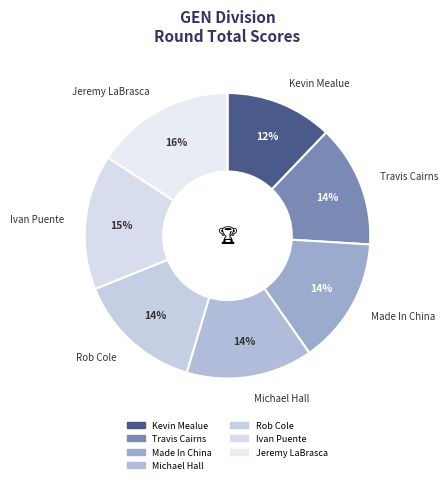

What is the total percentage of Rob Cole and Kevin Mealue?

26.5%